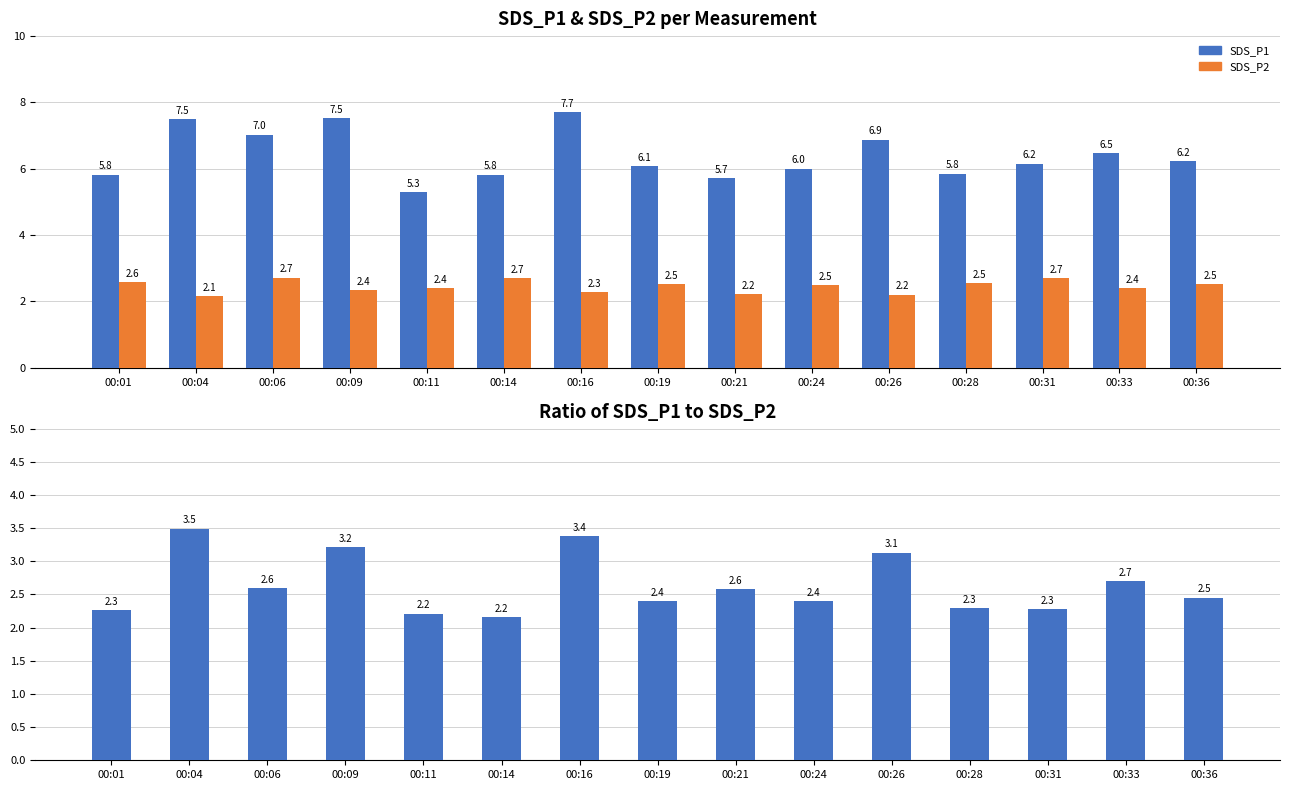

Between 00:24 and 00:36, which series saw the biggest shift?

SDS_P1